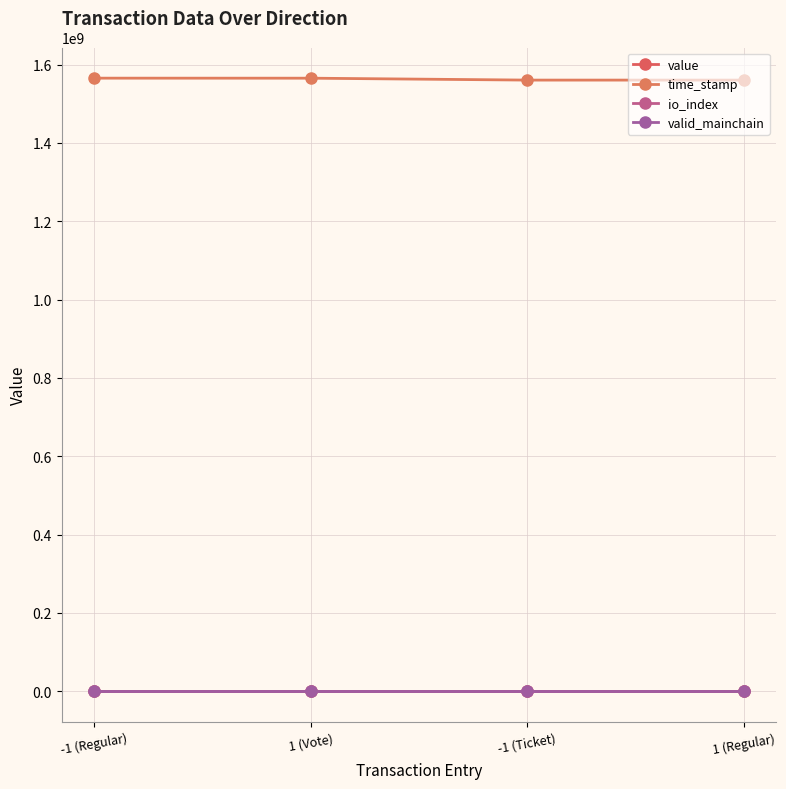

True or false: value has more than 1 interior local peaks.

False